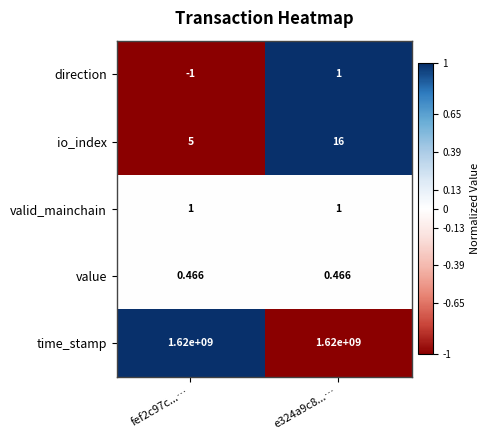

How many categories are shown in the chart?

2